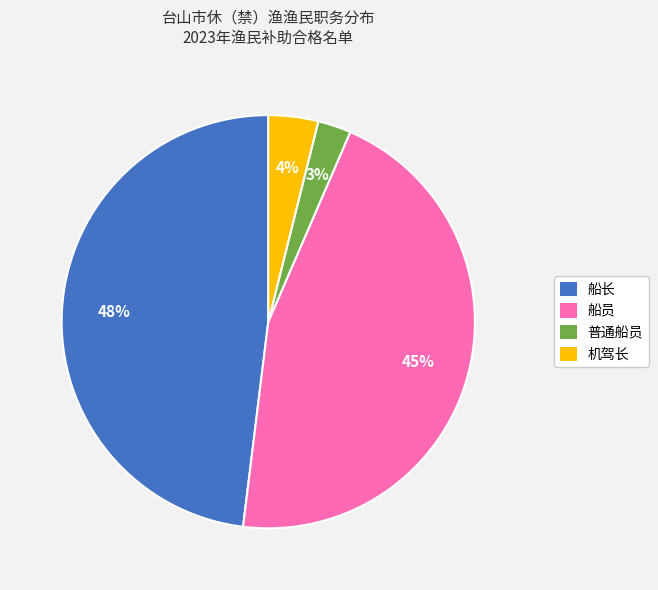

What is the ratio of the value at 船长 to the value at 船员?

1.1